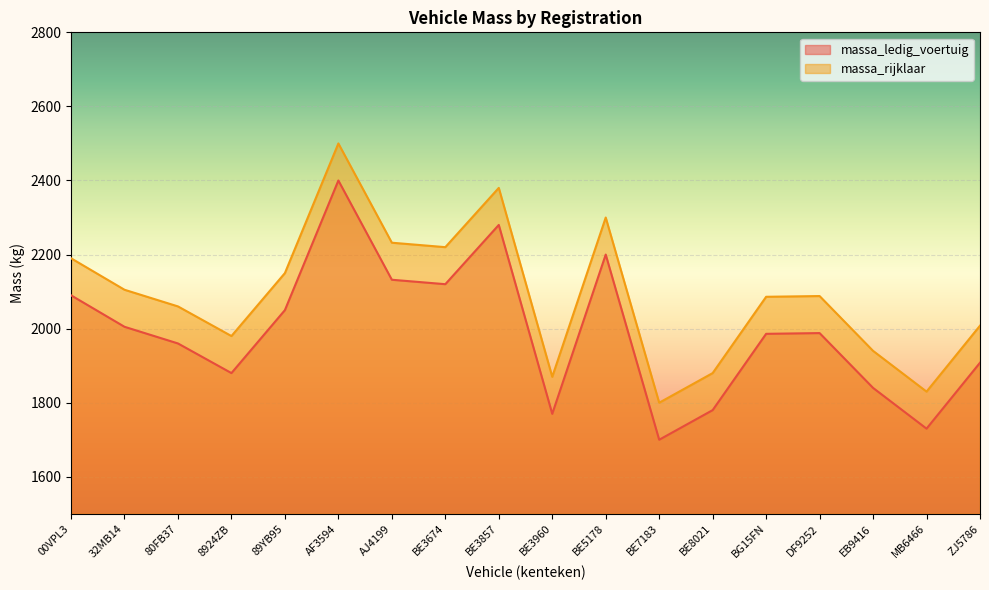

Reading left to right, what are all the values shown in this chart?

massa_ledig_voertuig: 00VPL3=2090	32MB14=2005	80FB37=1960	8924ZB=1880	89YB95=2050	AF3594=2400	AJ4199=2132	BE3674=2120	BE3857=2280	BE3960=1770	BE5178=2200	BE7183=1700	BE8021=1780	BG15FN=1986	DF9252=1988	EB9416=1840	MB6466=1730	ZJ5786=1908
massa_rijklaar: 00VPL3=2190	32MB14=2105	80FB37=2060	8924ZB=1980	89YB95=2150	AF3594=2500	AJ4199=2232	BE3674=2220	BE3857=2380	BE3960=1870	BE5178=2300	BE7183=1800	BE8021=1880	BG15FN=2086	DF9252=2088	EB9416=1940	MB6466=1830	ZJ5786=2008